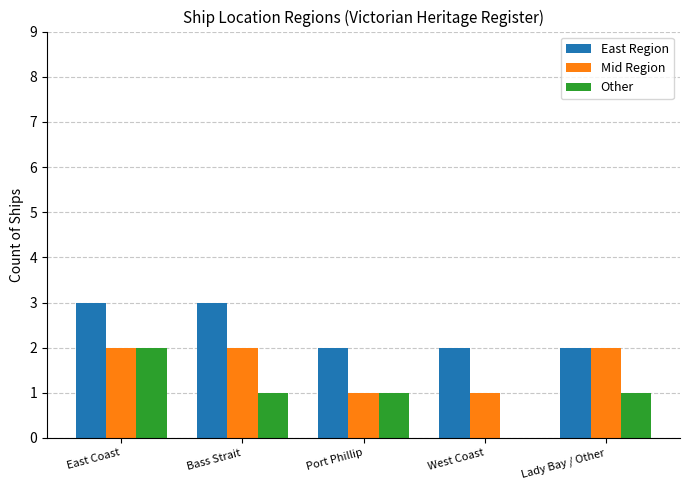

What is the difference between the East Region values at East Coast and Lady Bay / Other?

1